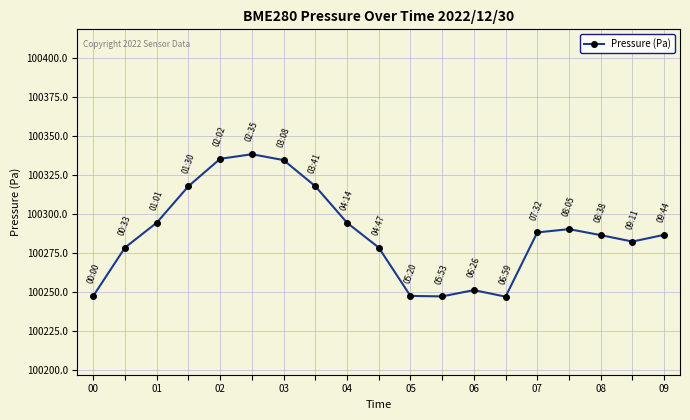

What is the minimum value shown in the chart?

100247.1